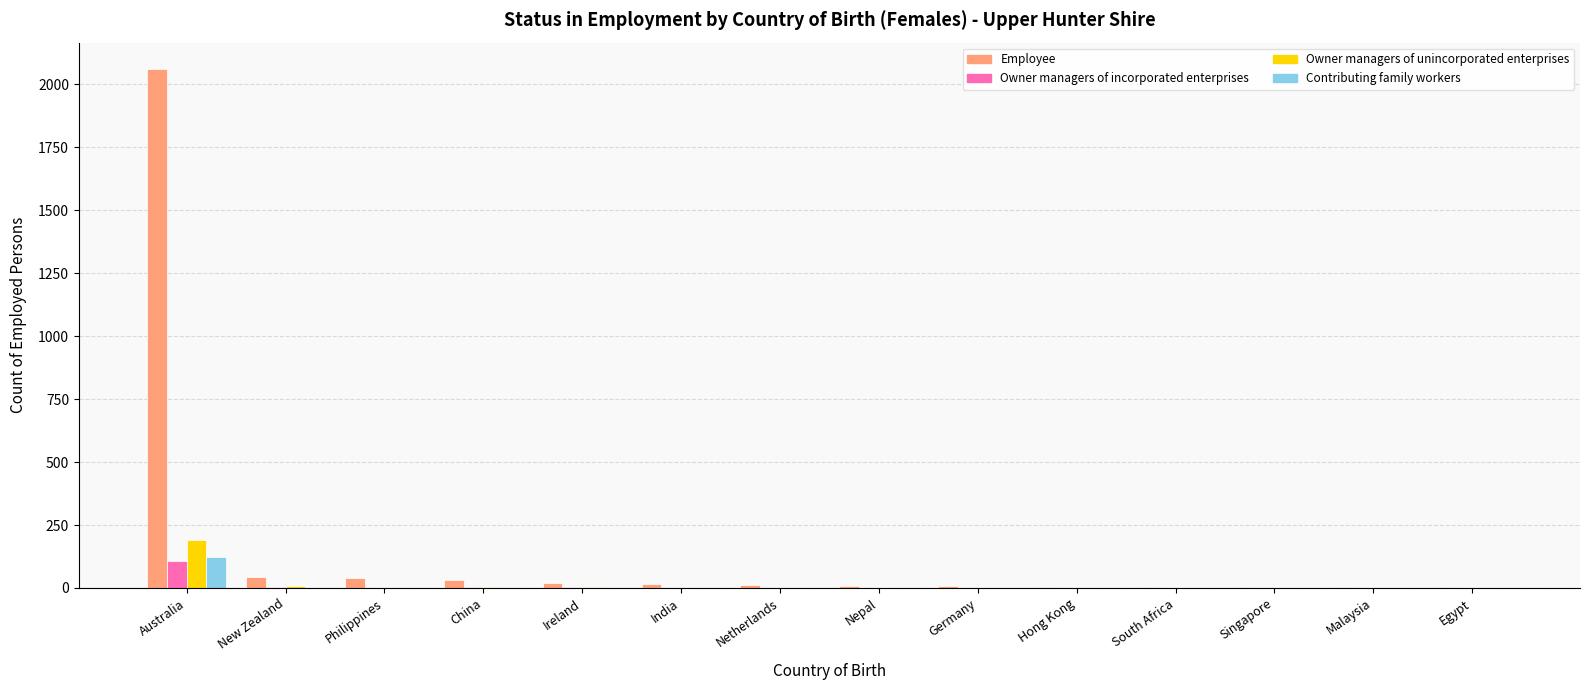

Are the bars grouped side by side (vs. stacked)?

Yes